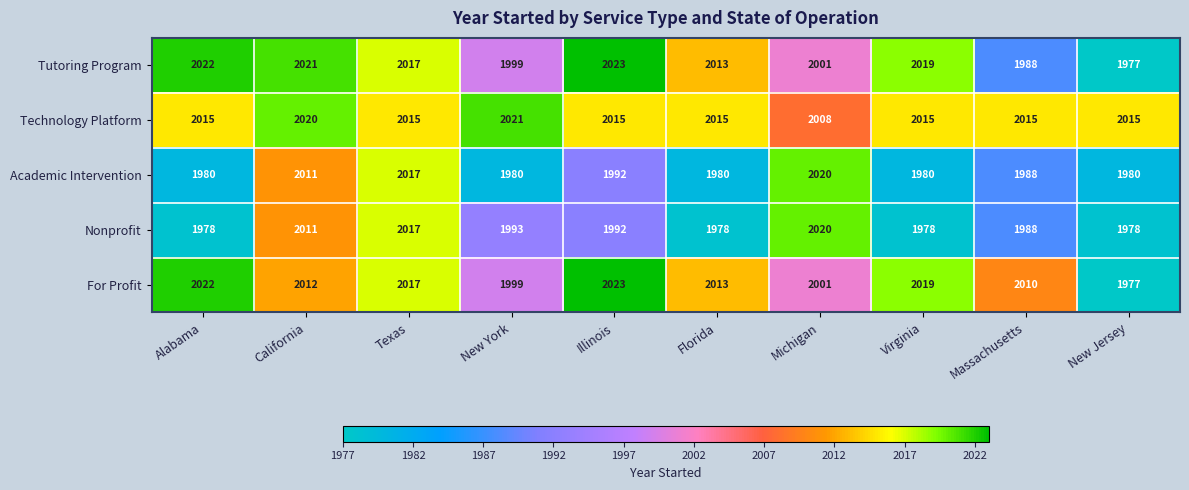

What is the difference between the highest and lowest values at Florida?

37